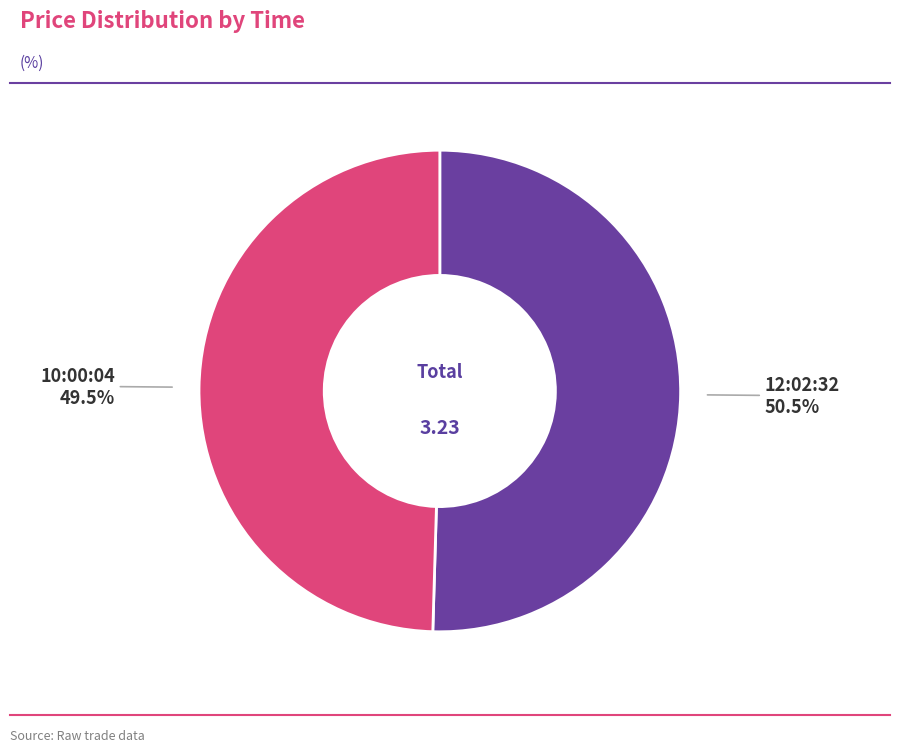

What is the smallest slice in the pie chart?

10:00:04